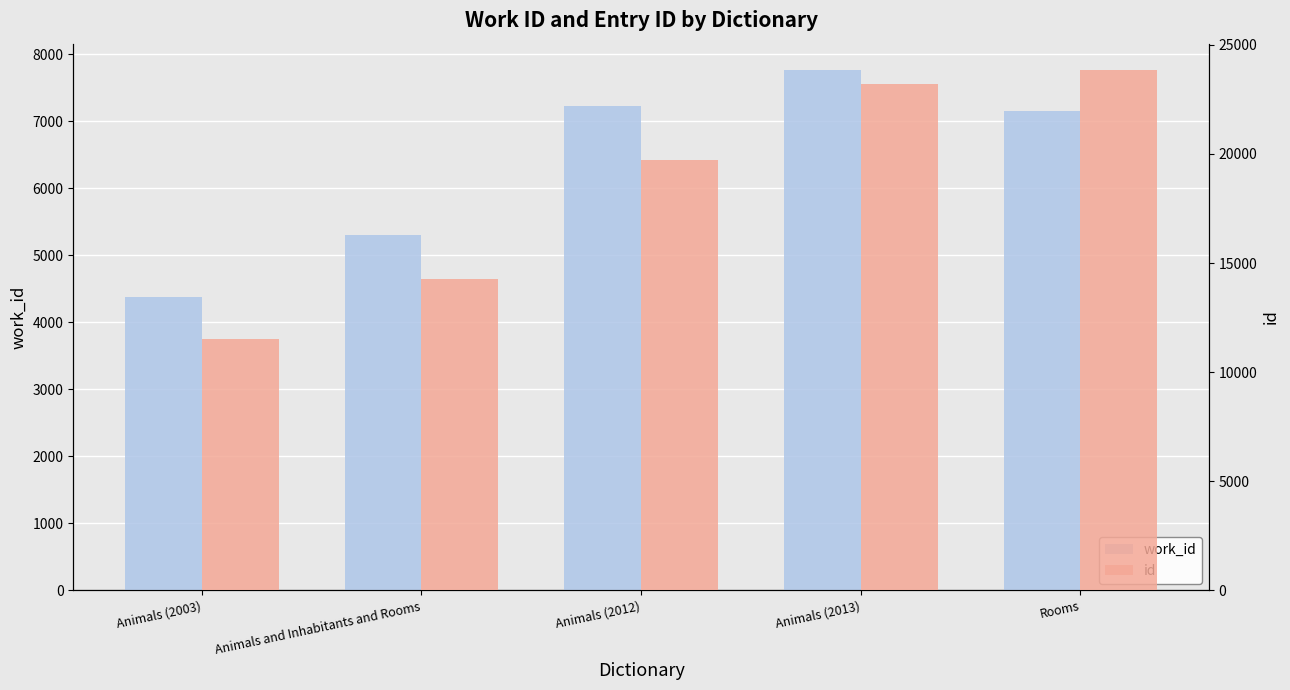

List the series in order of their overall mean, highest first.

id, work_id